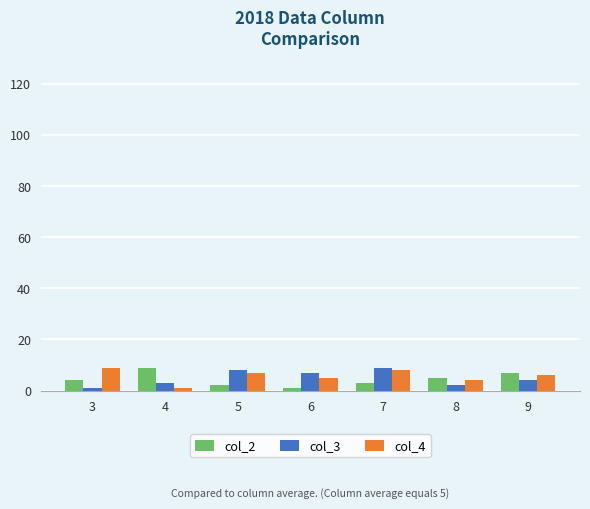

True or false: col_3 has a value of 4 at 7.

False